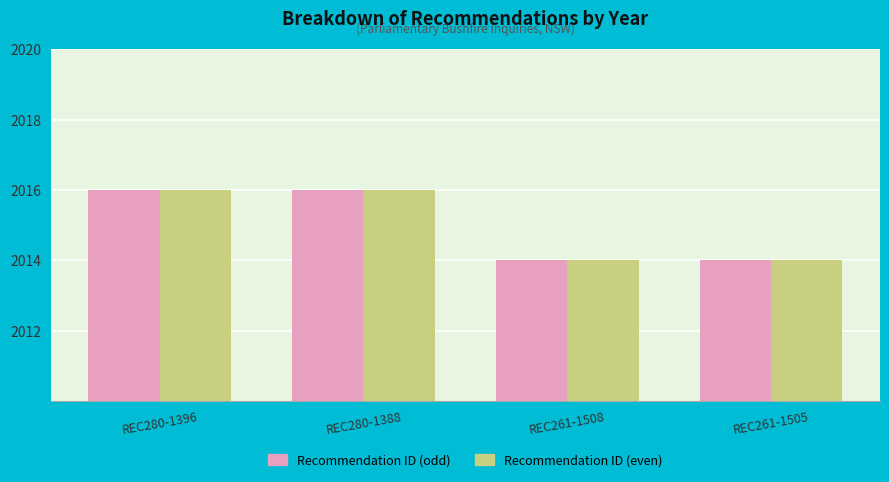

What is the total value across all series at REC261-1505?

4028